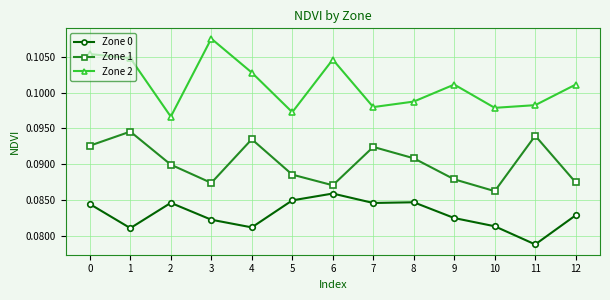

At which label does Zone 0 reach its peak?

6